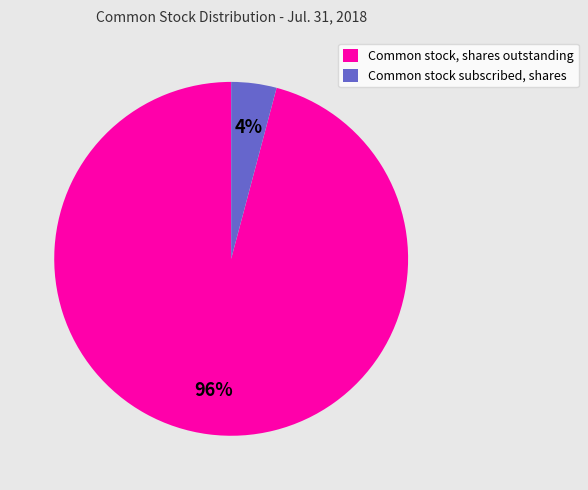

Which slice is the largest?

Common stock, shares outstanding